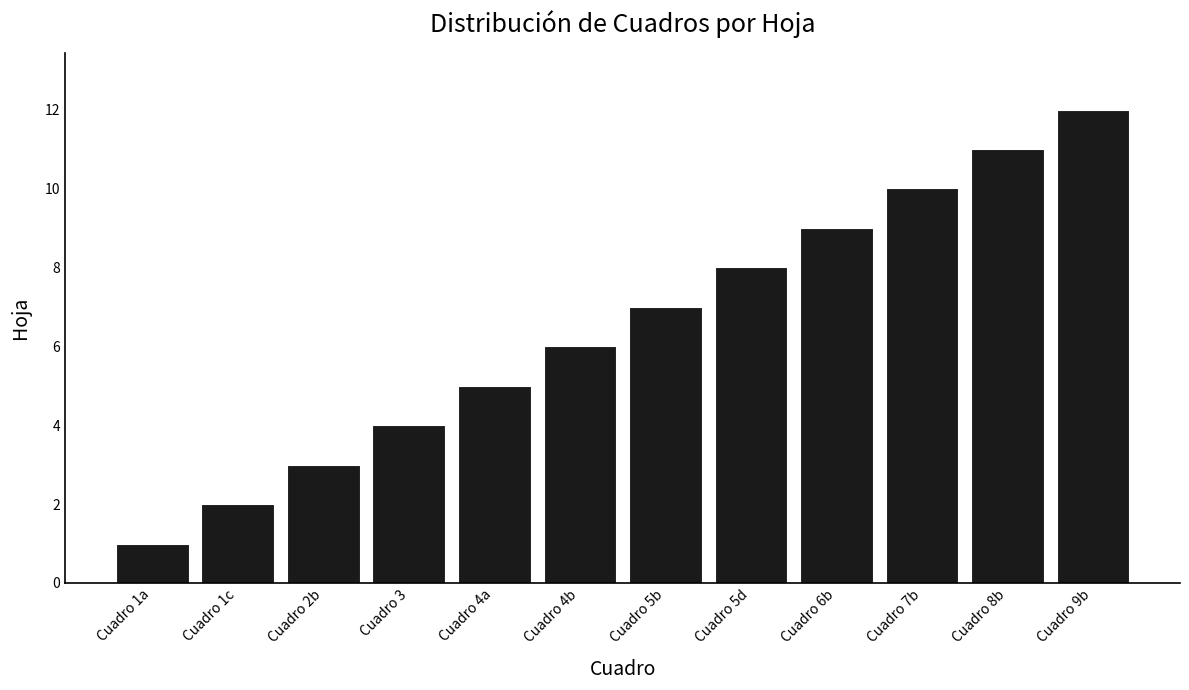

Reading left to right, what are all the values shown in this chart?

1	2	3	4	5	6	7	8	9	10	11	12